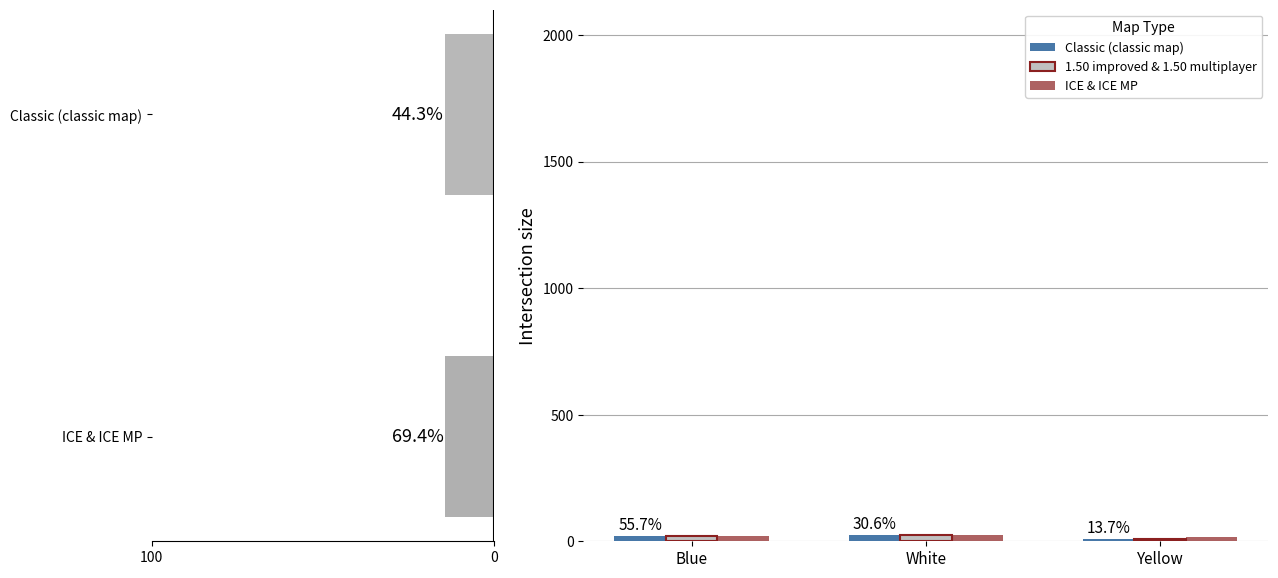

Is the value of ICE & ICE MP at Blue greater than the value of Classic (classic map) at Blue?

No